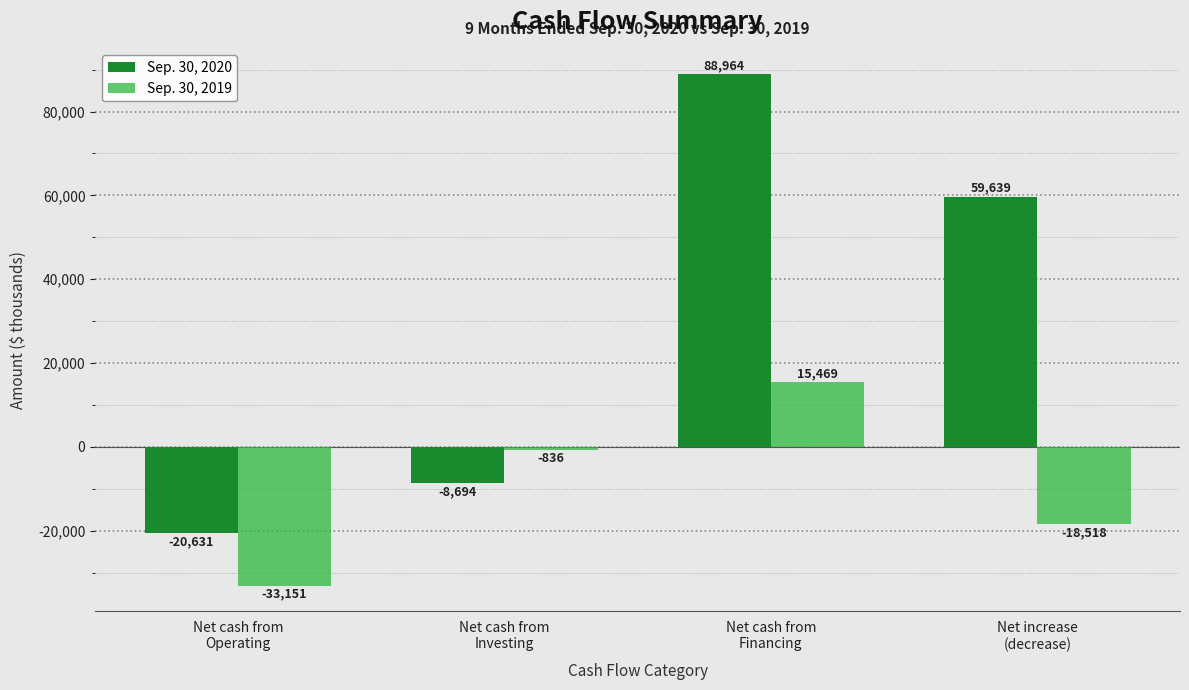

What is the value of the Sep. 30, 2020 bar at the 2nd from the left?

-8694